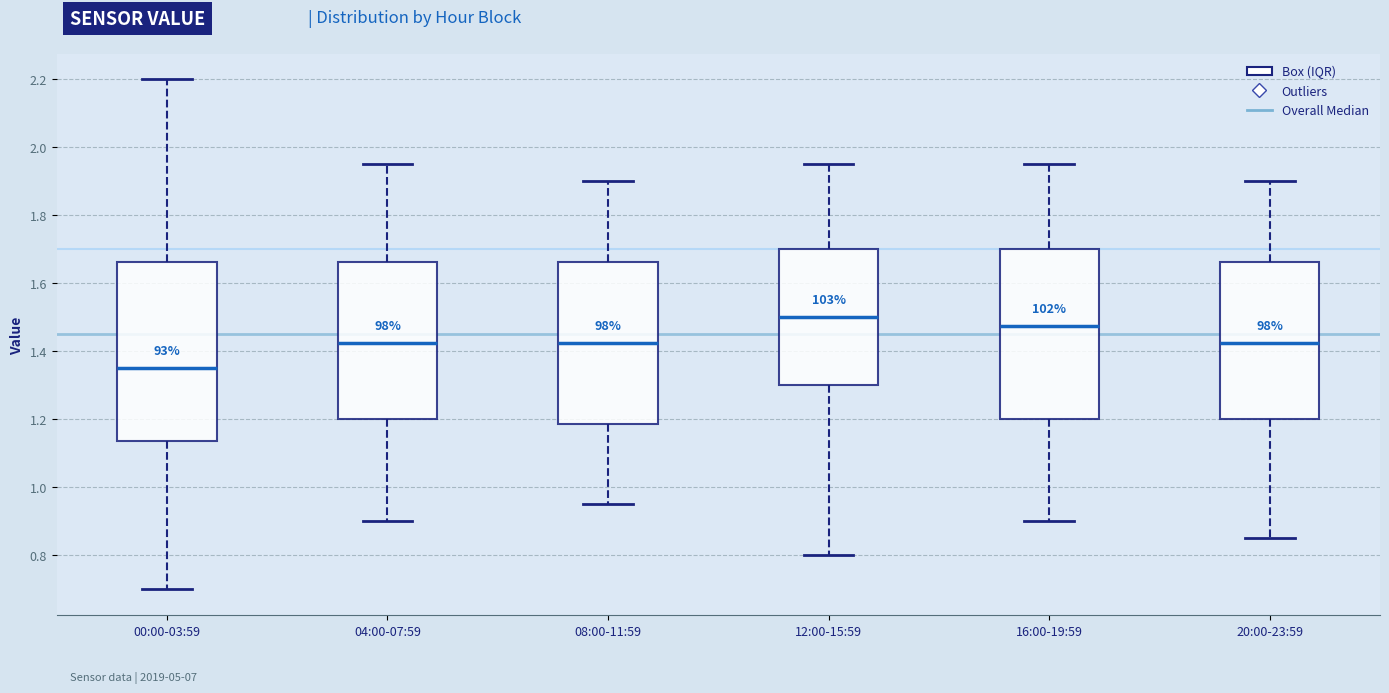

Reading left to right, transcribe this box plot: for each box, give where its median line is, the range the box spans, and where its two whiskers end, as read against the y-axis. The values are not printed on the chart, so give them approximately, as read against the axis.

00:00-03:59: median 1.36, box 1.14 to 1.66, whiskers 0.70 to 2.20
04:00-07:59: median 1.42, box 1.20 to 1.66, whiskers 0.90 to 1.96
08:00-11:59: median 1.42, box 1.18 to 1.66, whiskers 0.96 to 1.90
12:00-15:59: median 1.50, box 1.30 to 1.70, whiskers 0.80 to 1.96
16:00-19:59: median 1.48, box 1.20 to 1.70, whiskers 0.90 to 1.96
20:00-23:59: median 1.42, box 1.20 to 1.66, whiskers 0.86 to 1.90